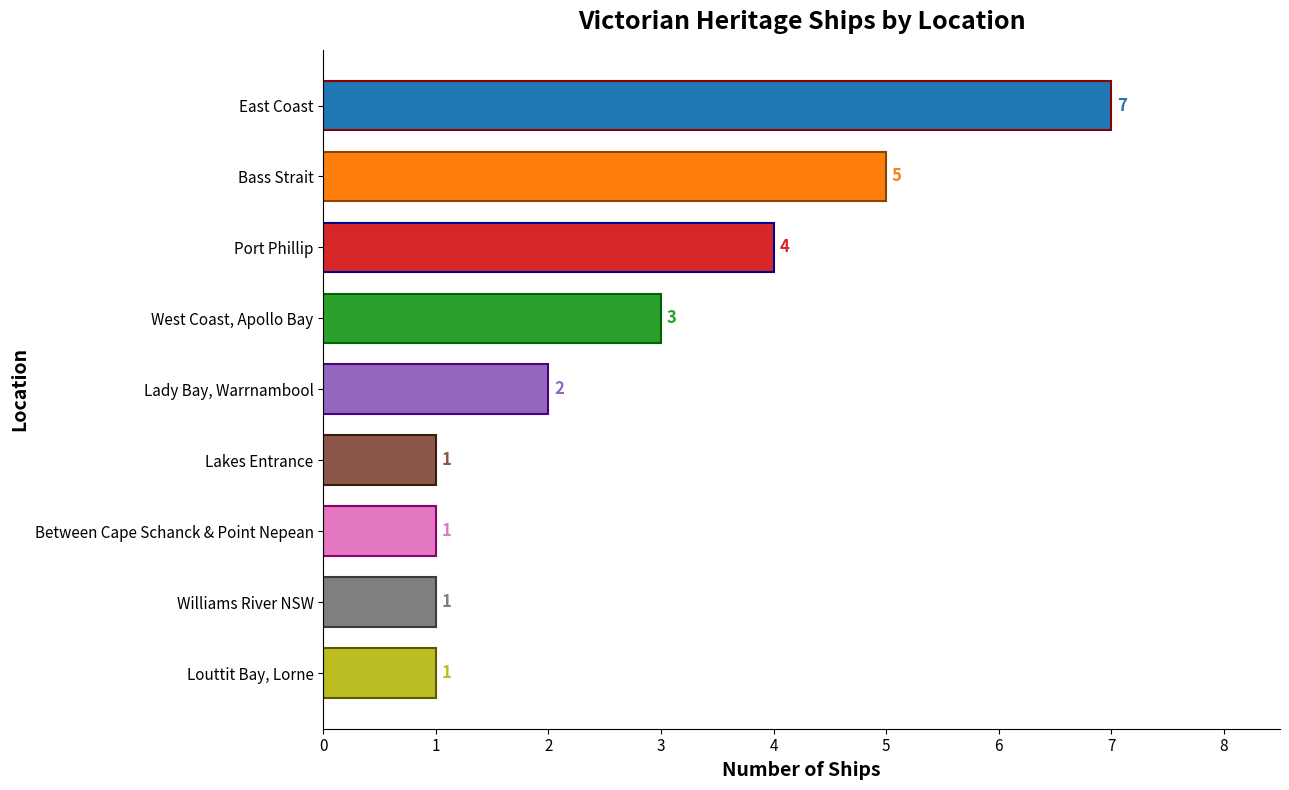

Which has a higher value, Bass Strait or Louttit Bay, Lorne?

Bass Strait